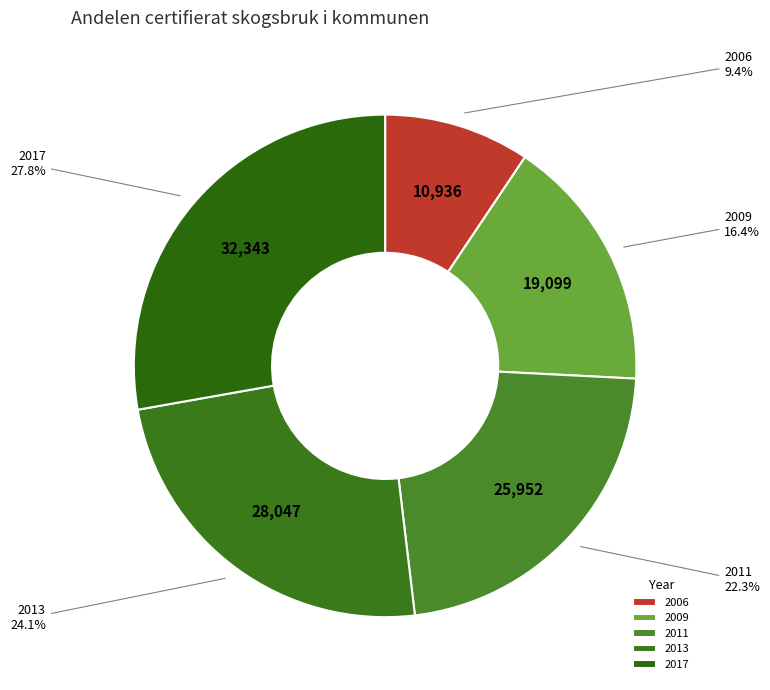

Is 2006 the majority of the pie?

No